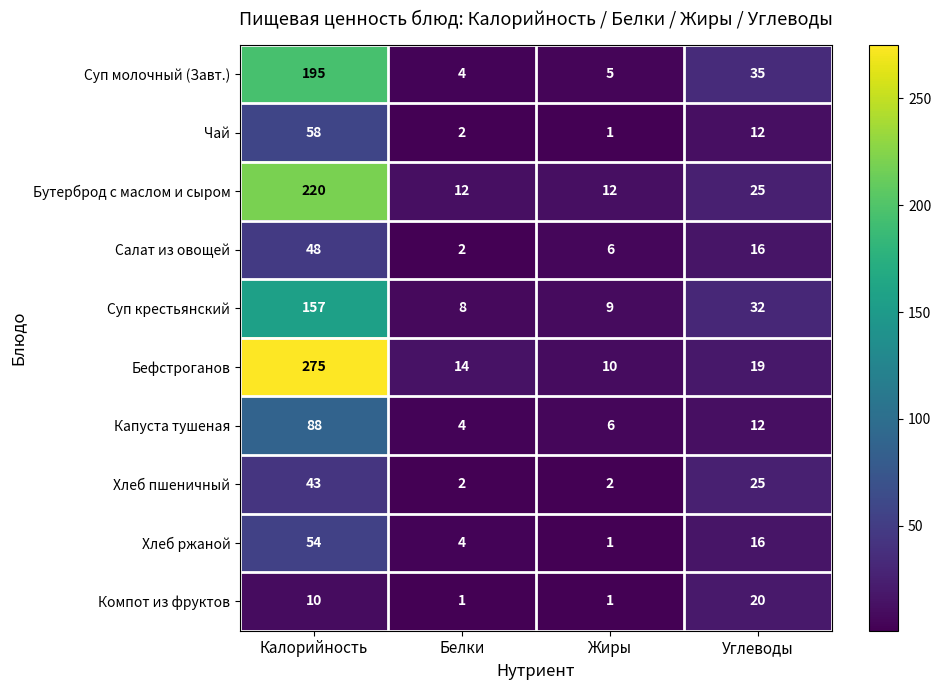

Rank the series at Калорийность from lowest to highest value.

Компот из фруктов, Хлеб пшеничный, Салат из овощей, Хлеб ржаной, Чай, Капуста тушеная, Суп крестьянский, Суп молочный (Завт.), Бутерброд с маслом и сыром, Бефстроганов